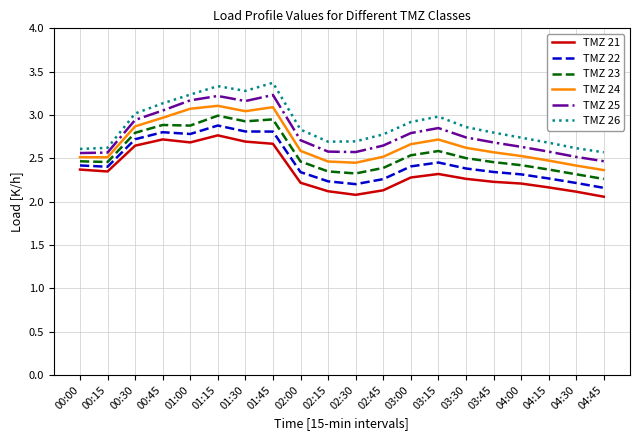

Which series has the largest range (max minus min)?

TMZ 26